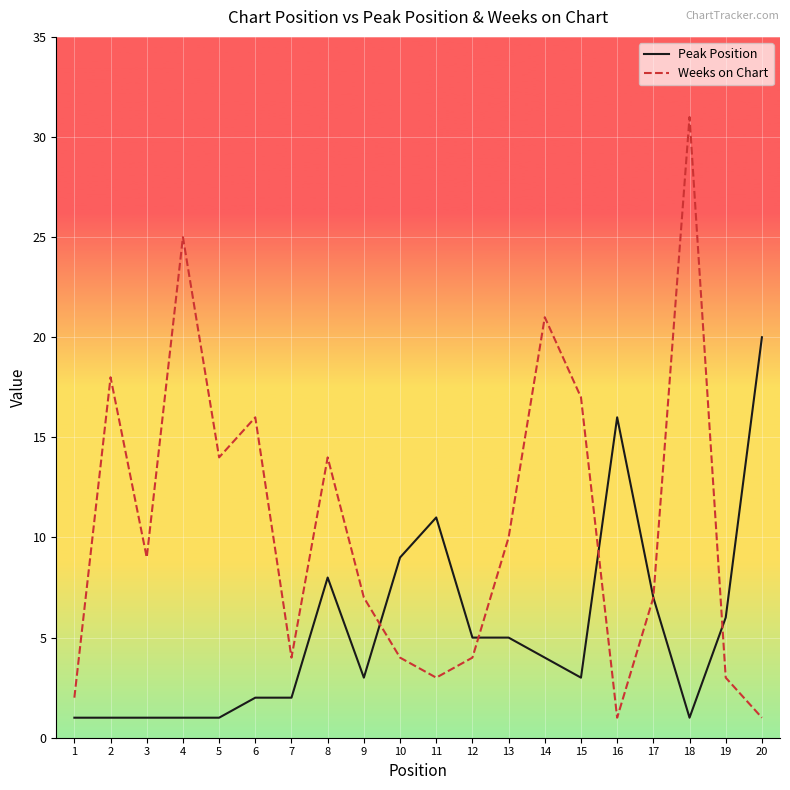

Which series has the largest range (max minus min)?

Weeks on Chart